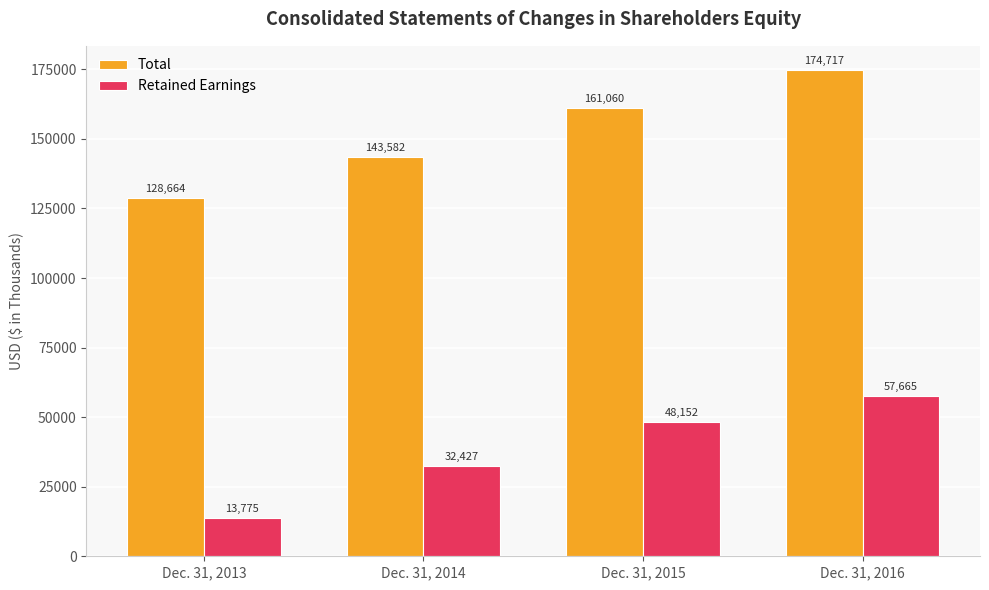

Are the bars grouped side by side (vs. stacked)?

Yes